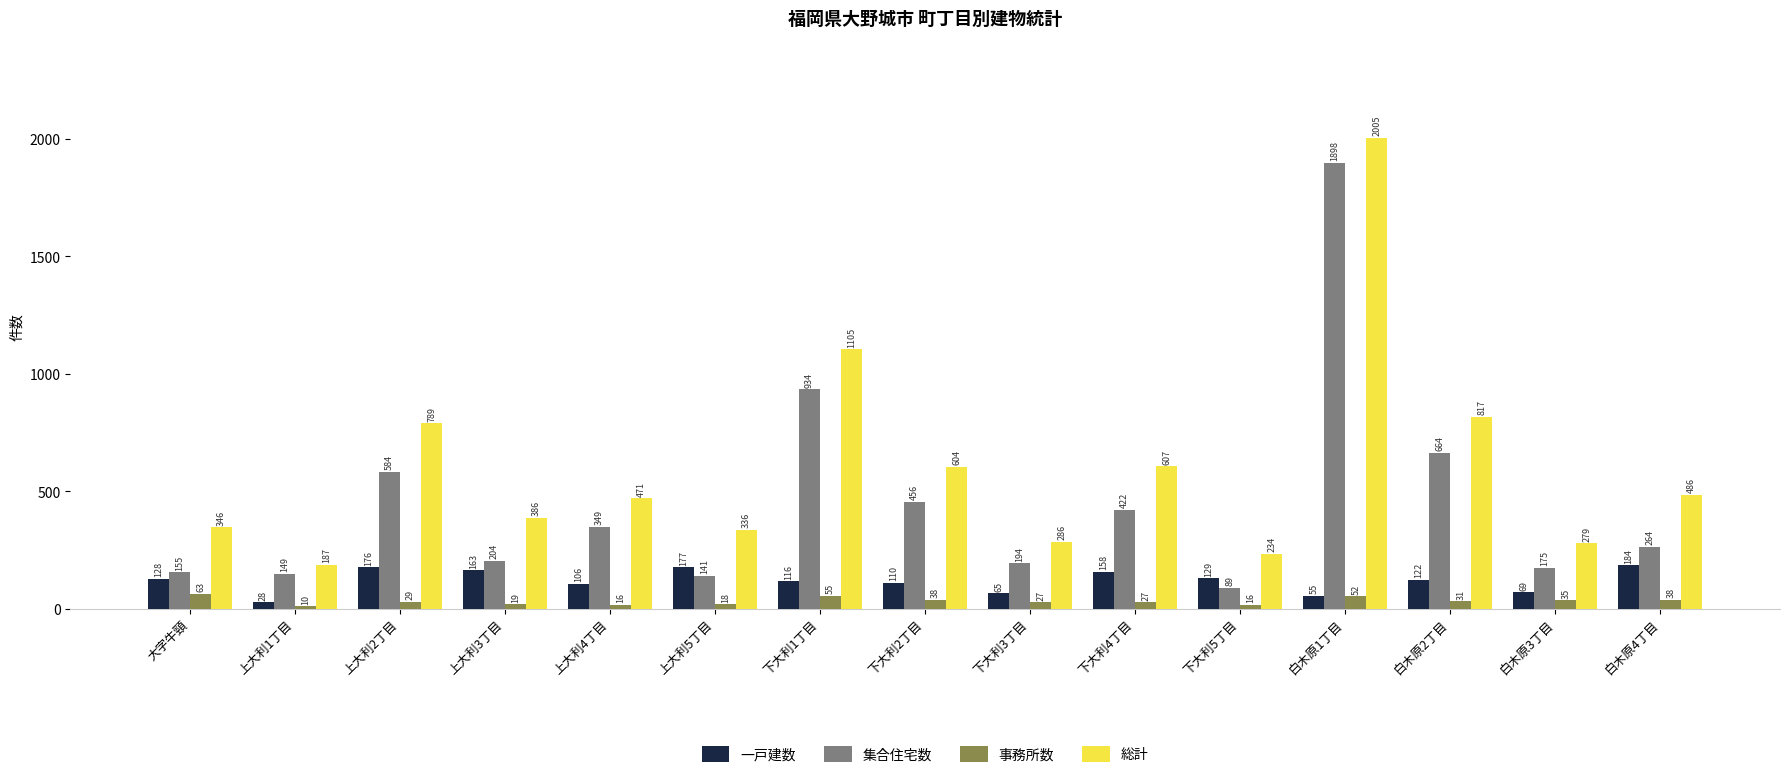

How many series are shown in this chart?

4